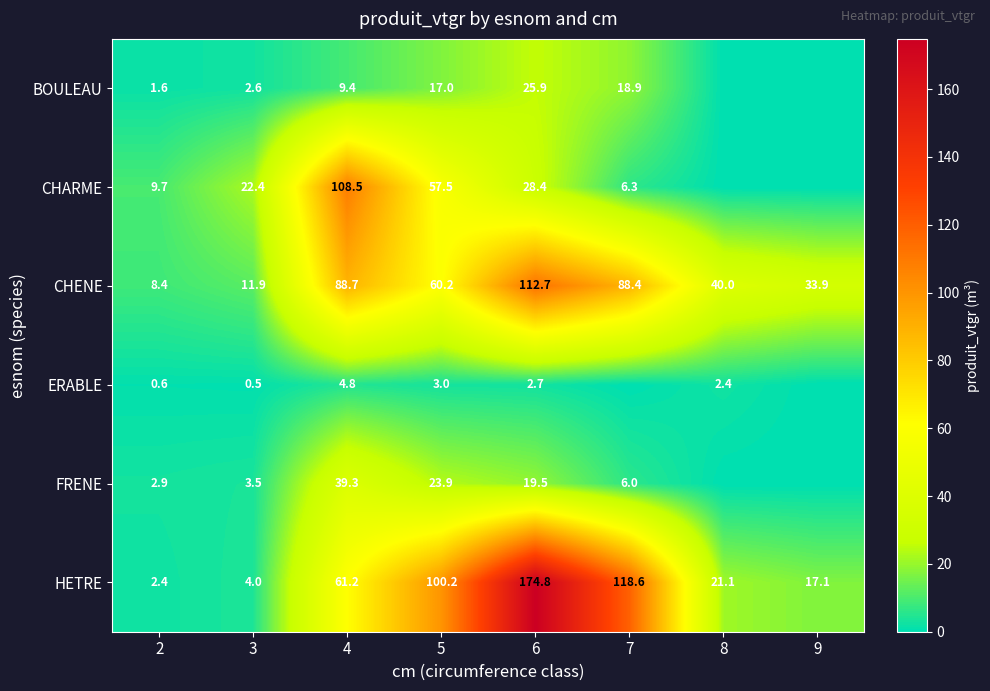

How many values in the CHENE series exceed 60?

4